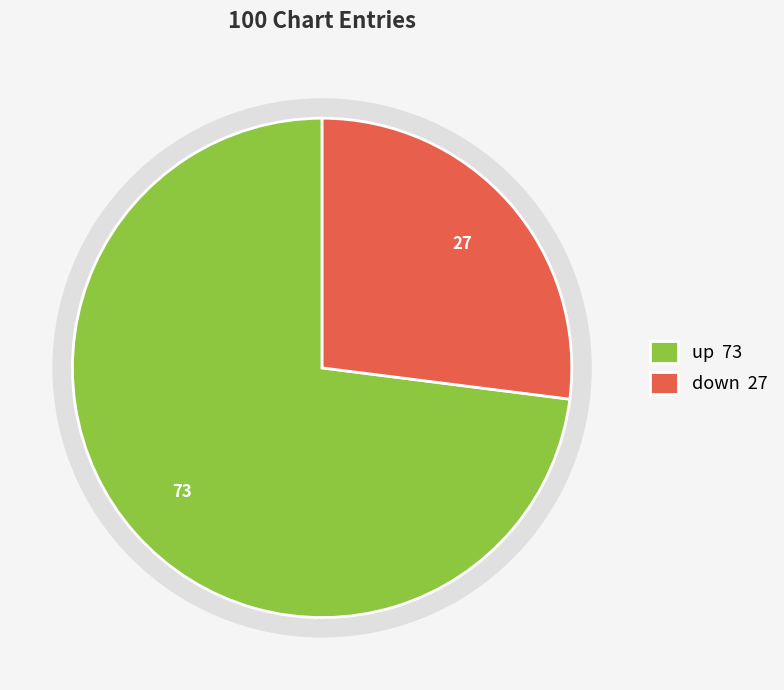

What is the ratio of the value at up to the value at down?

2.7